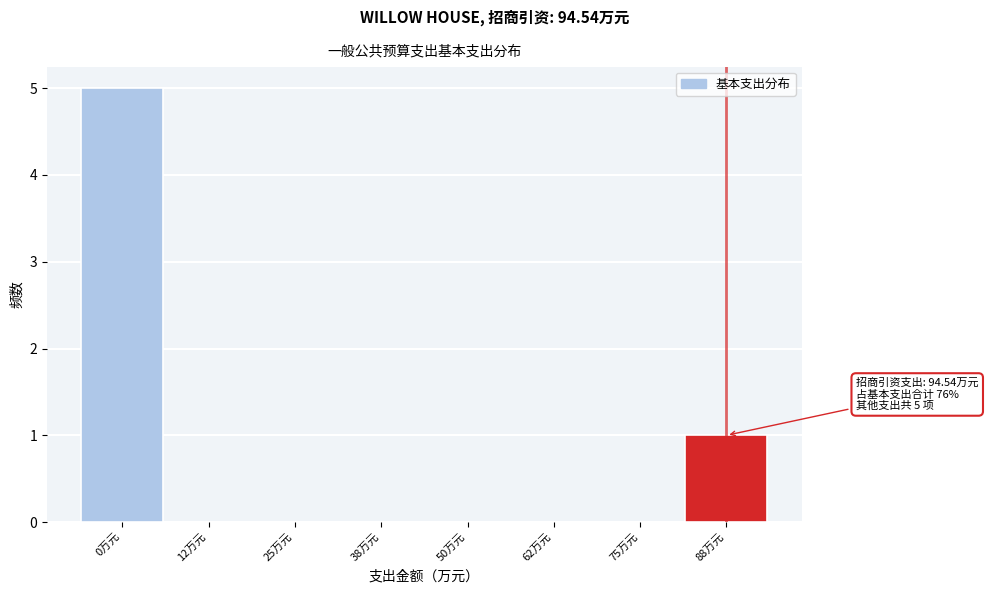

Reading left to right, transcribe all the data shown in this chart.

0万元=5	12万元=0	25万元=0	38万元=0	50万元=0	62万元=0	75万元=0	88万元=1